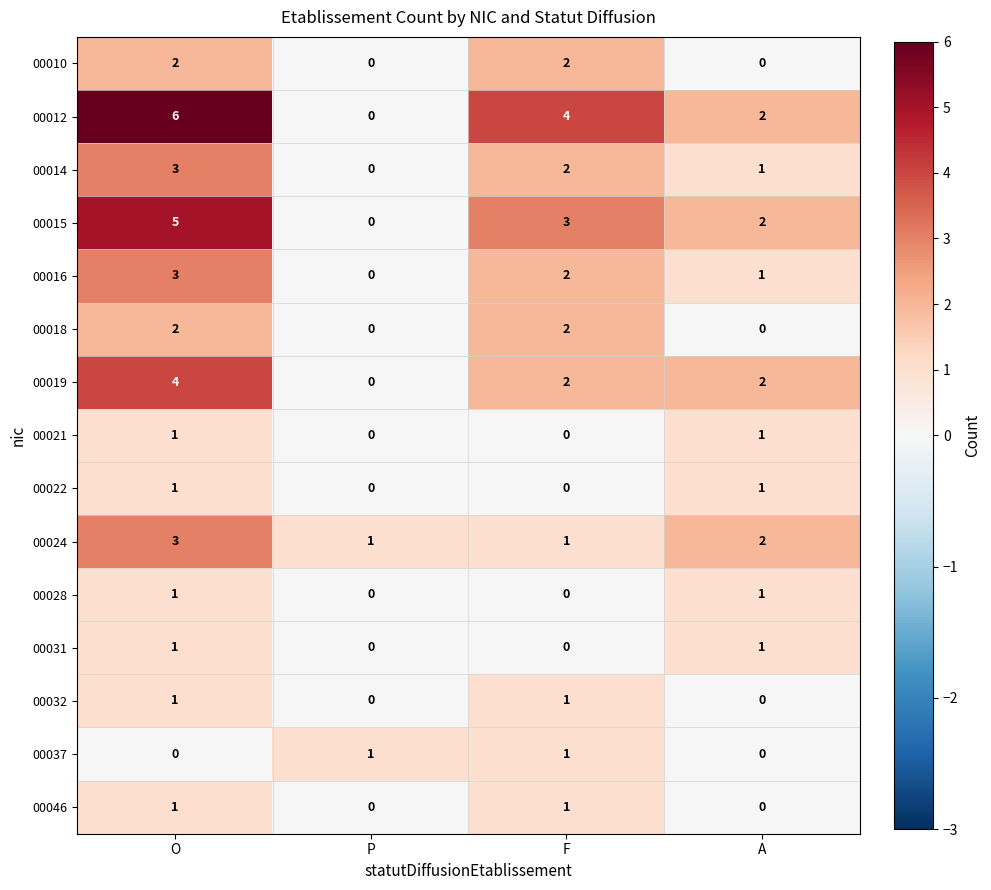

How many positive values does the 00016 series have?

3